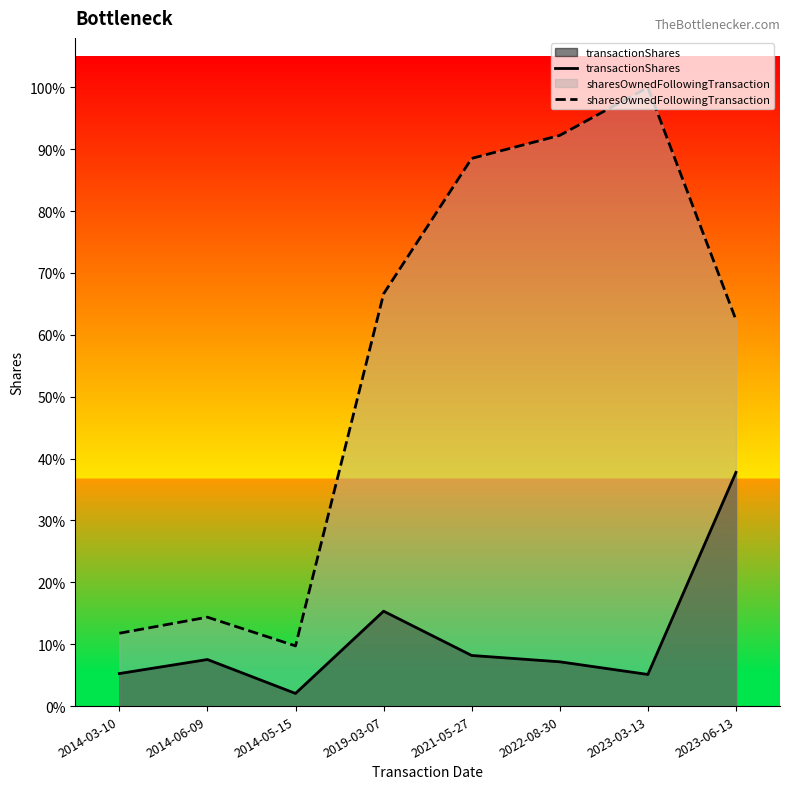

How many lines are shown in the chart?

2